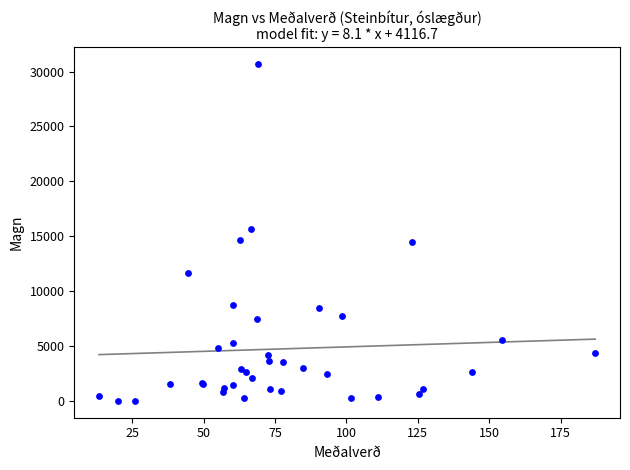

What Y value in the scatter plot is closest to 15346?

15692